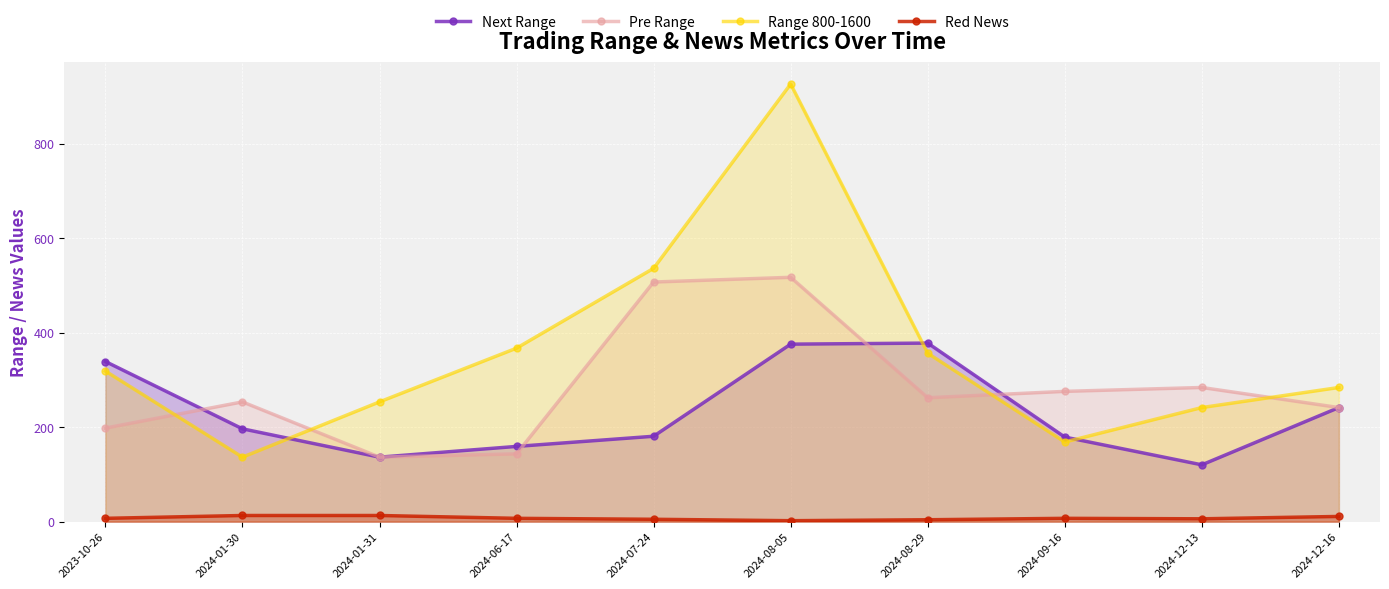

What is the value of the Next Range point at the 8th from the left?

179.0